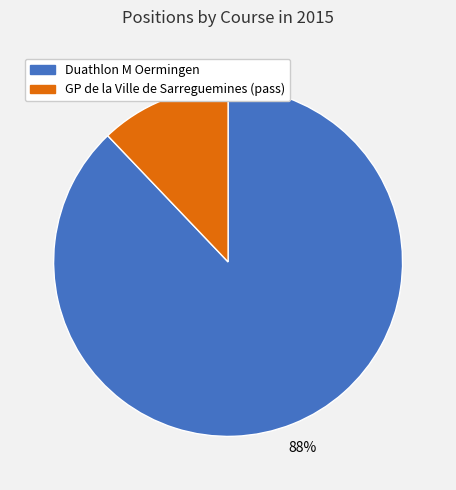

Count the number of slices in the pie.

2